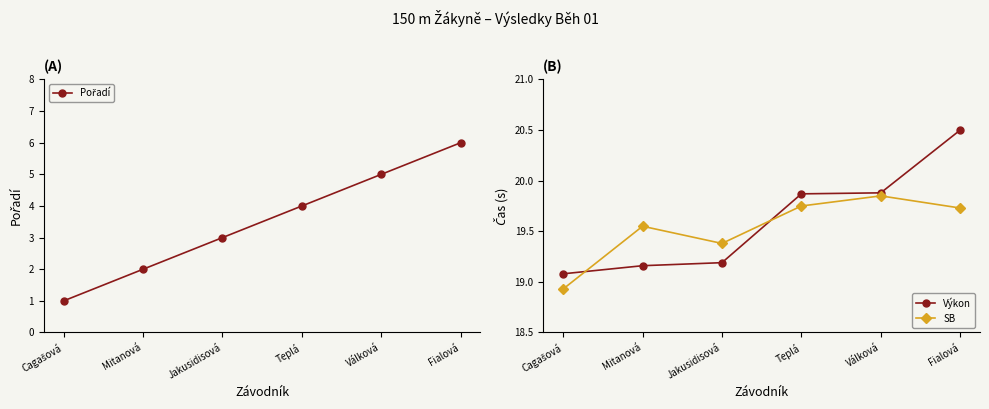

Between Cagašová and Jakusidisová, which is larger?

Jakusidisová